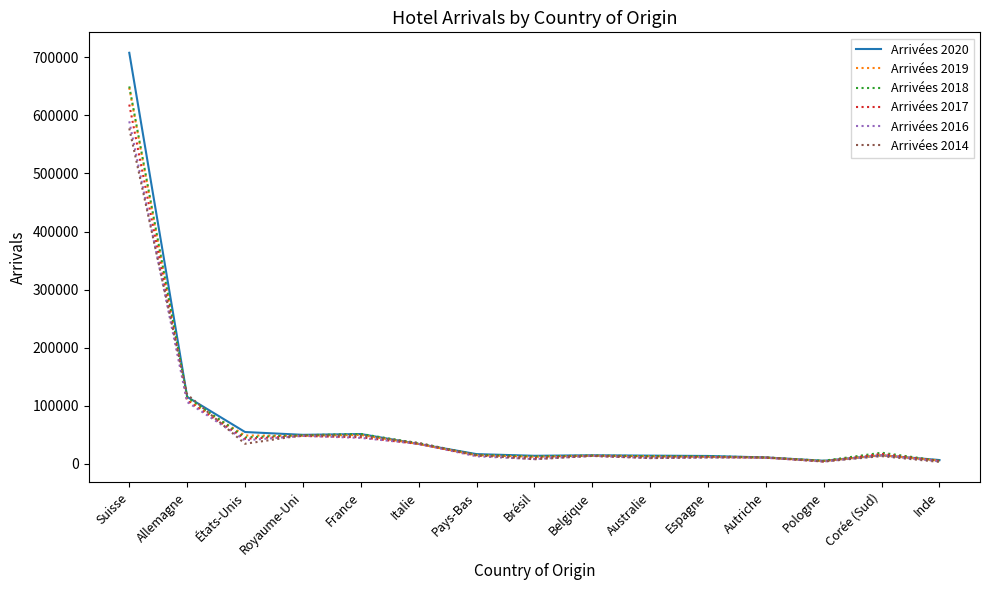

At which category is the sum across all series the highest?

Suisse